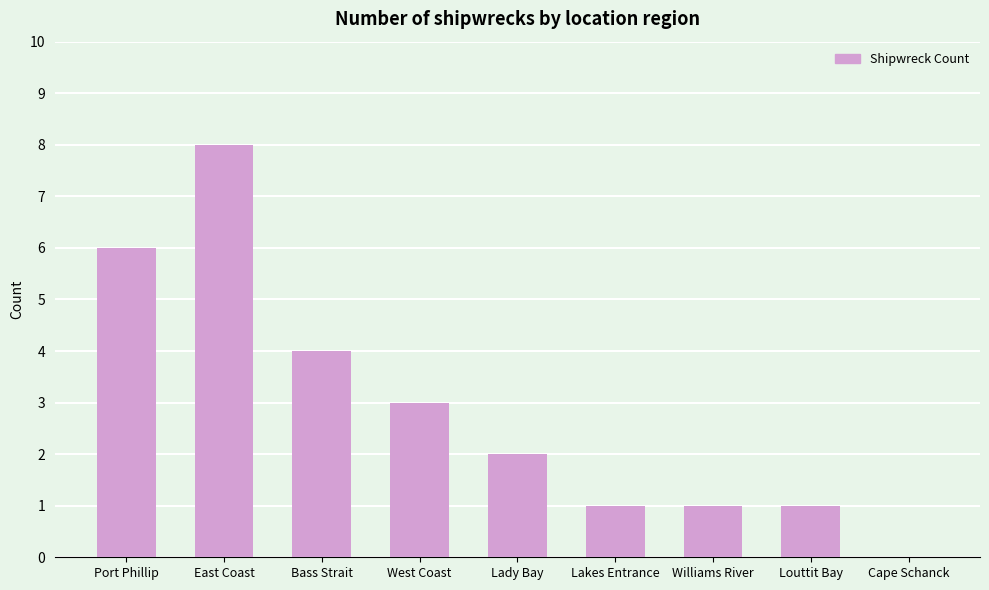

How many categories are shown in the chart?

9